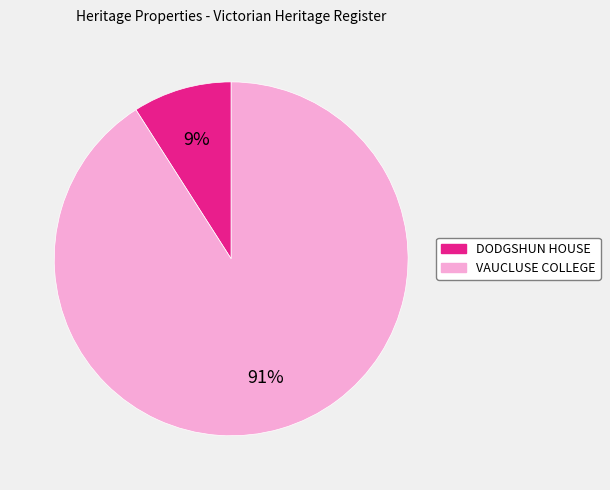

Which slice represents more than half of the pie?

VAUCLUSE COLLEGE